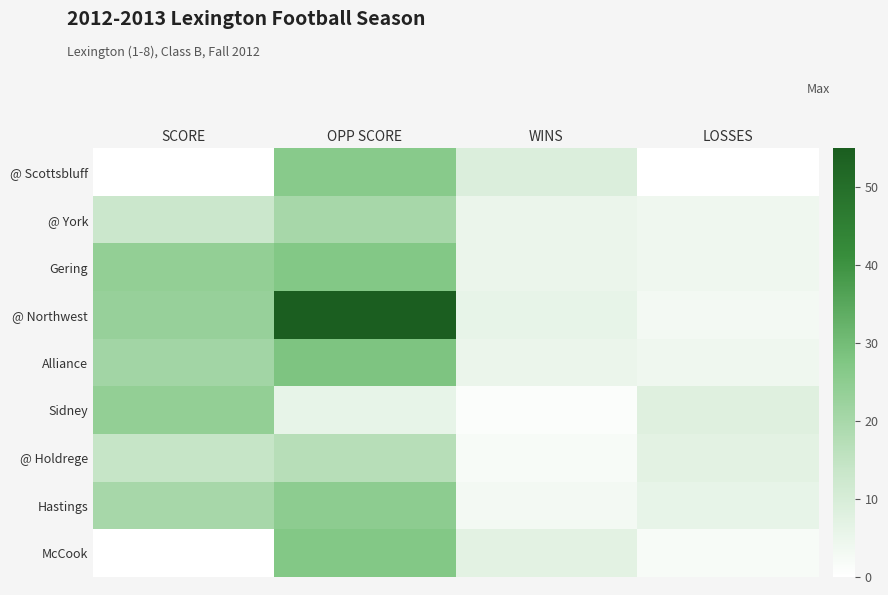

Which series has the widest spread of values?

@ Northwest